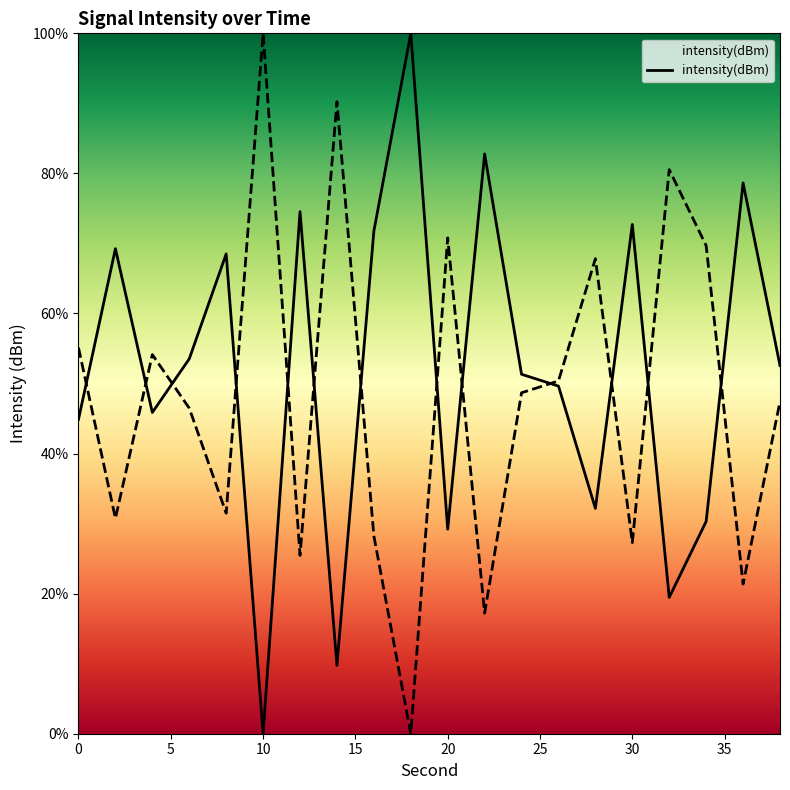

What is the sum of the values at 10 and 12?

74.5